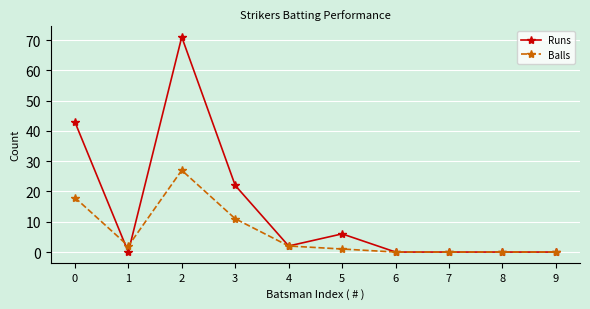

What is the value of the Runs point at the 3rd from the left?

71